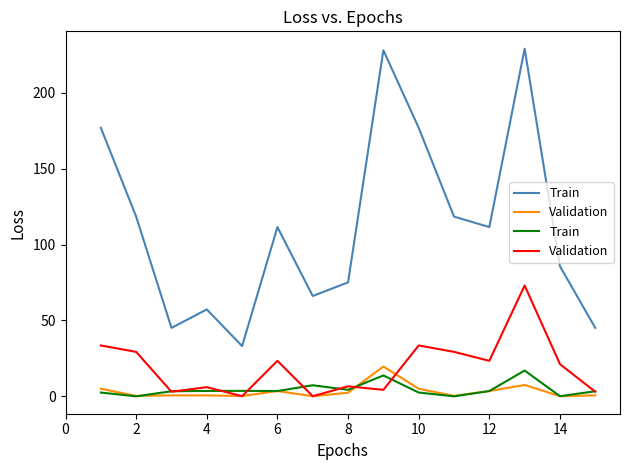

How many data points in Validation are less than 21?

7